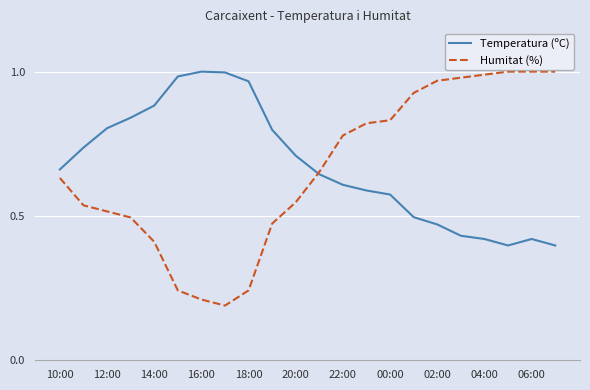

Which series has the largest range (max minus min)?

Humitat (%)